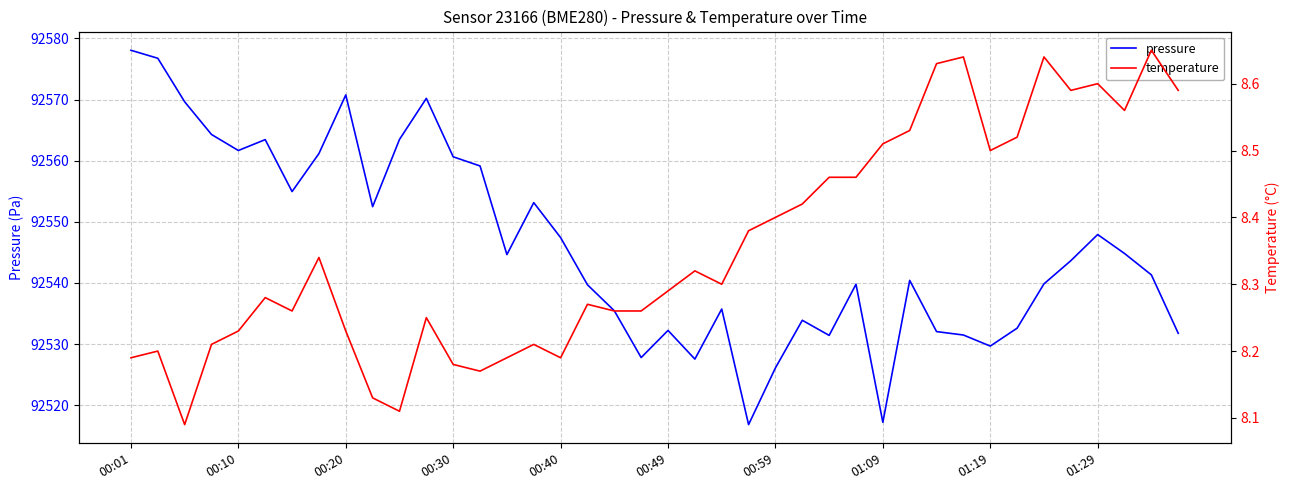

What is the sum of all temperature values?

334.2